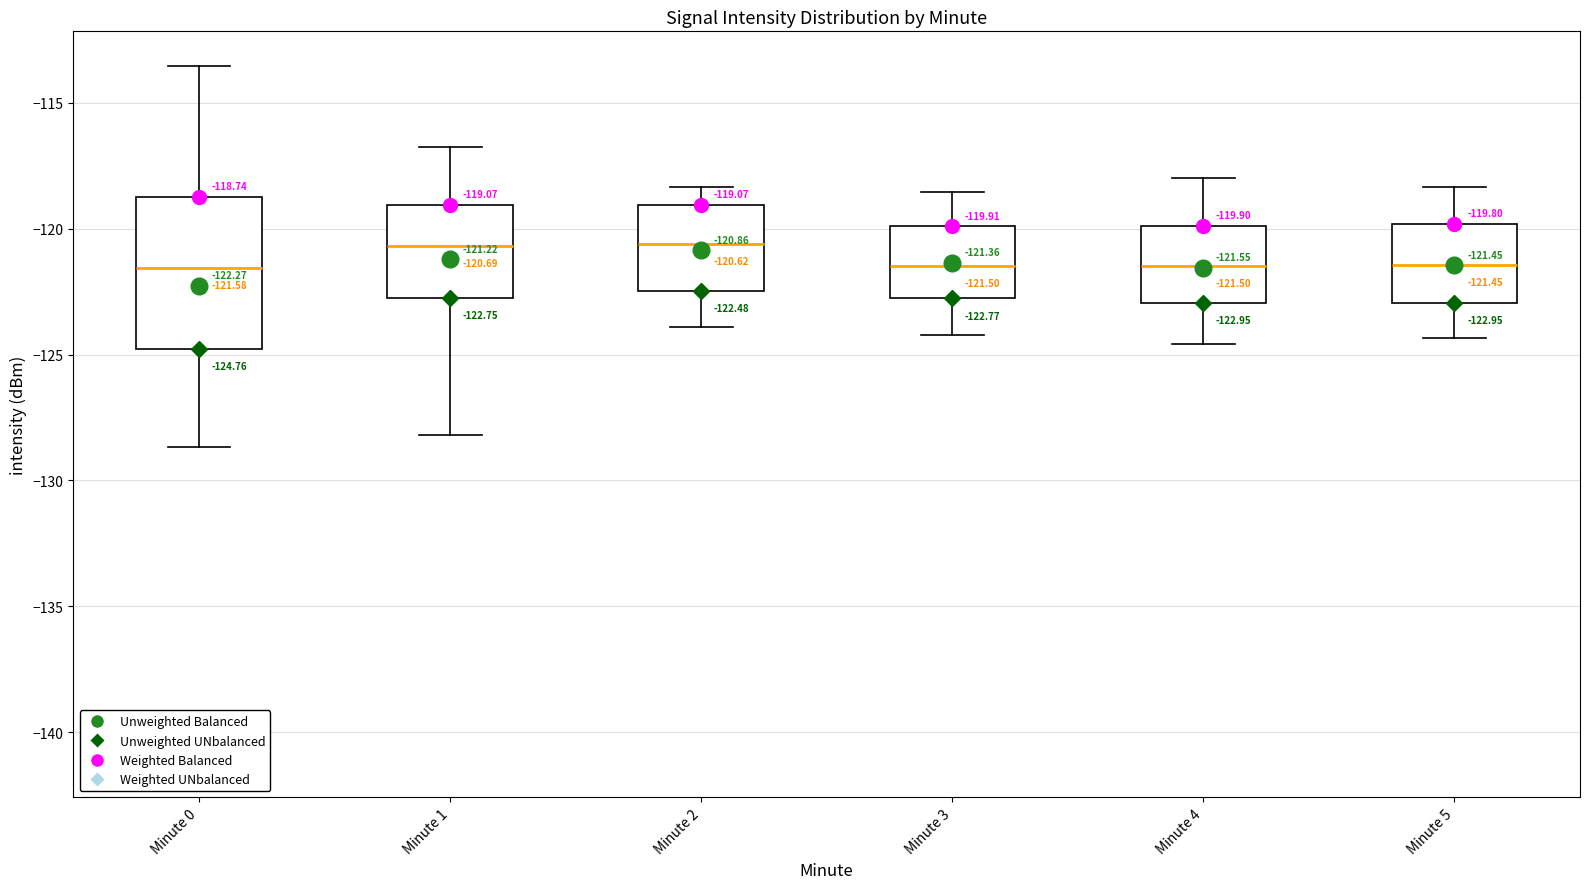

Comparing the boxes themselves (not the whiskers), which one is the tallest?

Minute 0